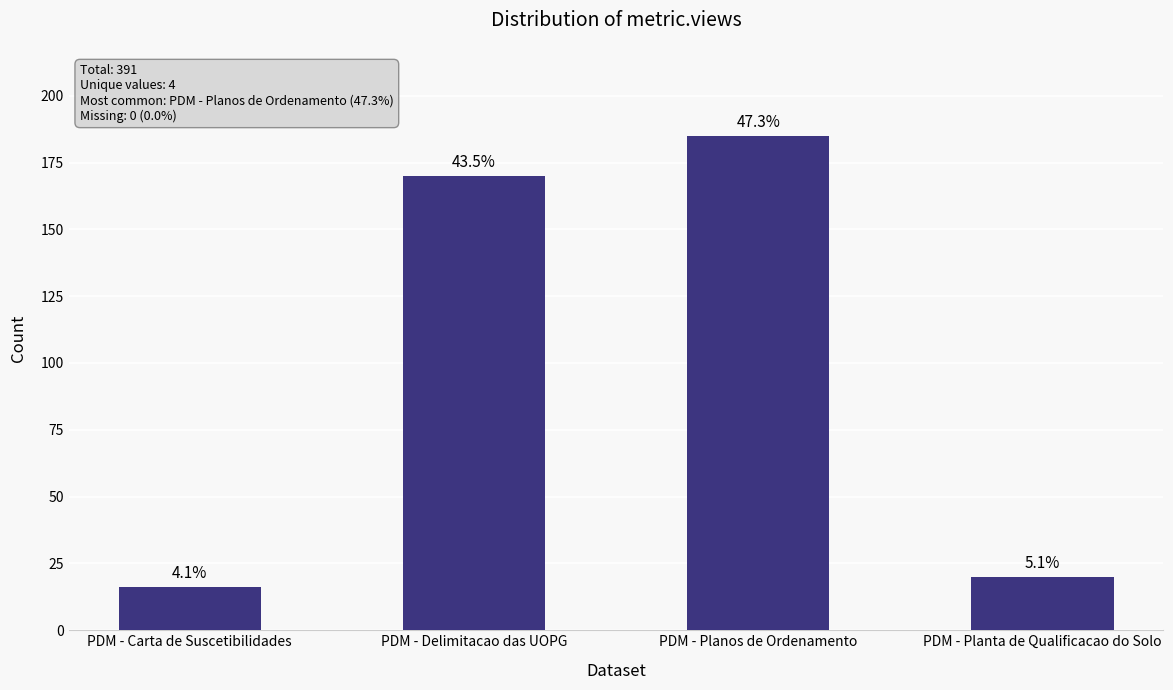

Reading left to right, extract all data points from this chart.

16	170	185	20